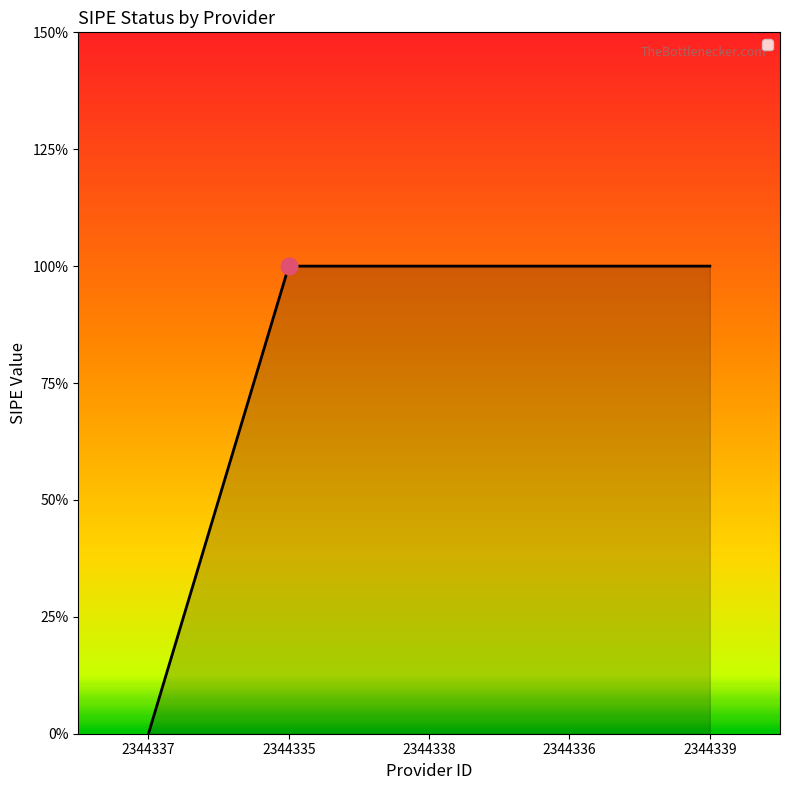

What is the ratio of the value at 2344335 to the value at 2344339?

1.0